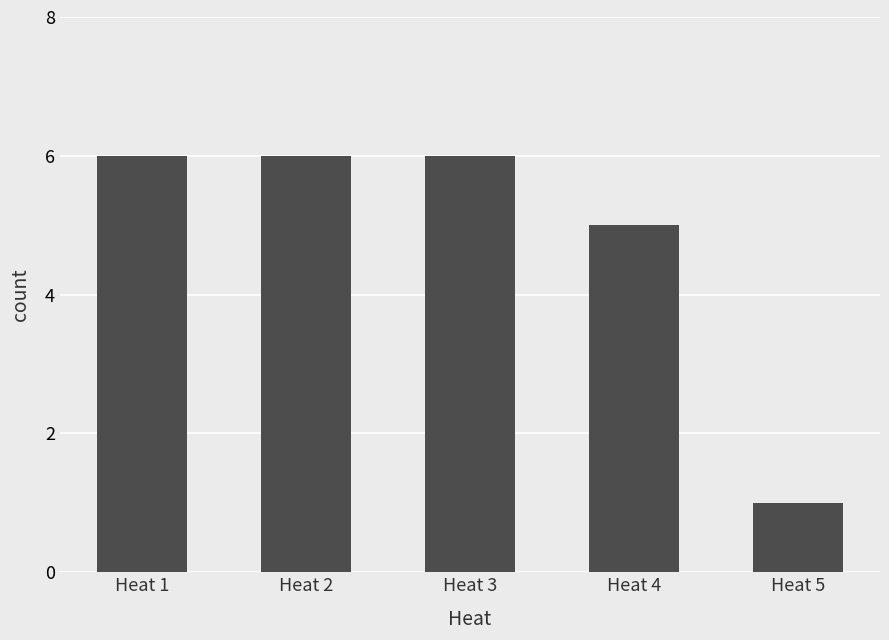

What is the average value?

5